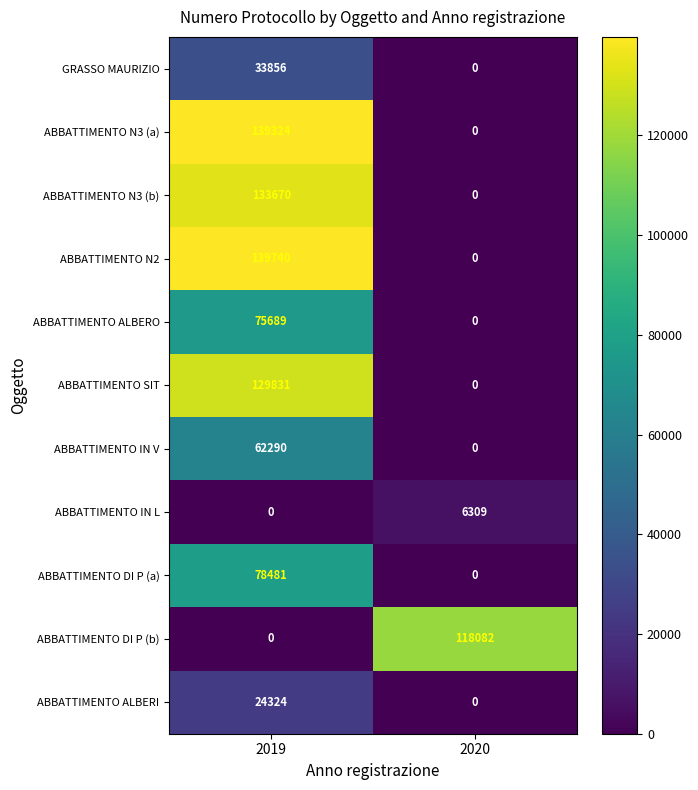

What is the total value across all series at 2019?

817205